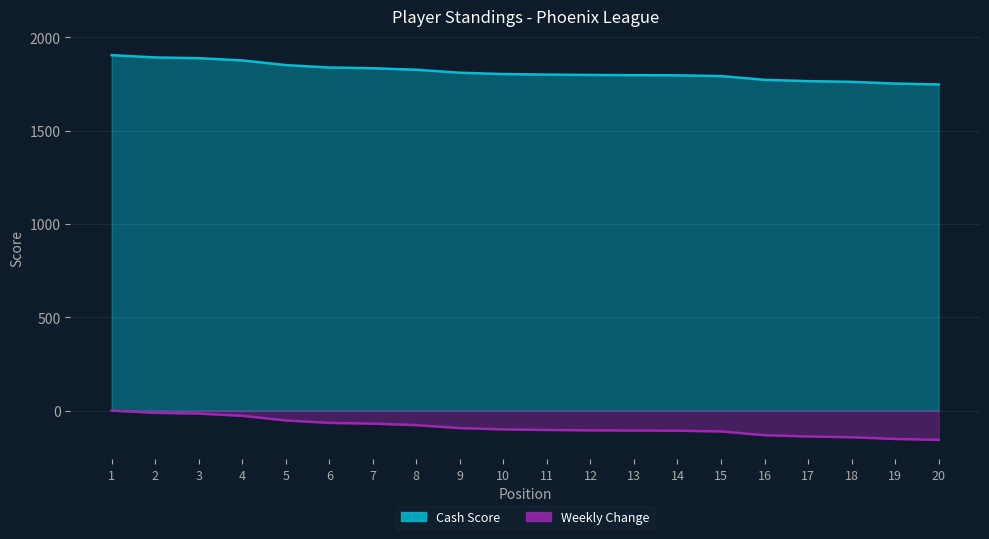

Which label corresponds to the largest value in the chart?

1